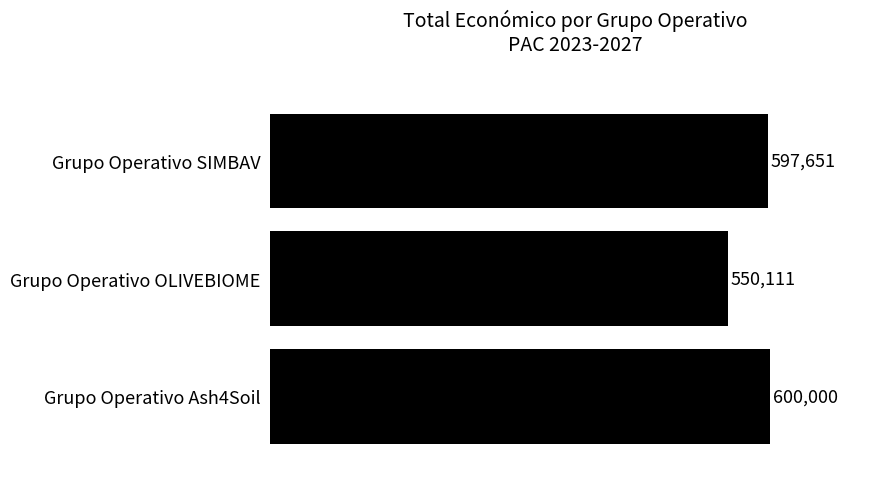

Which label corresponds to the largest value in the chart?

Grupo Operativo Ash4Soil